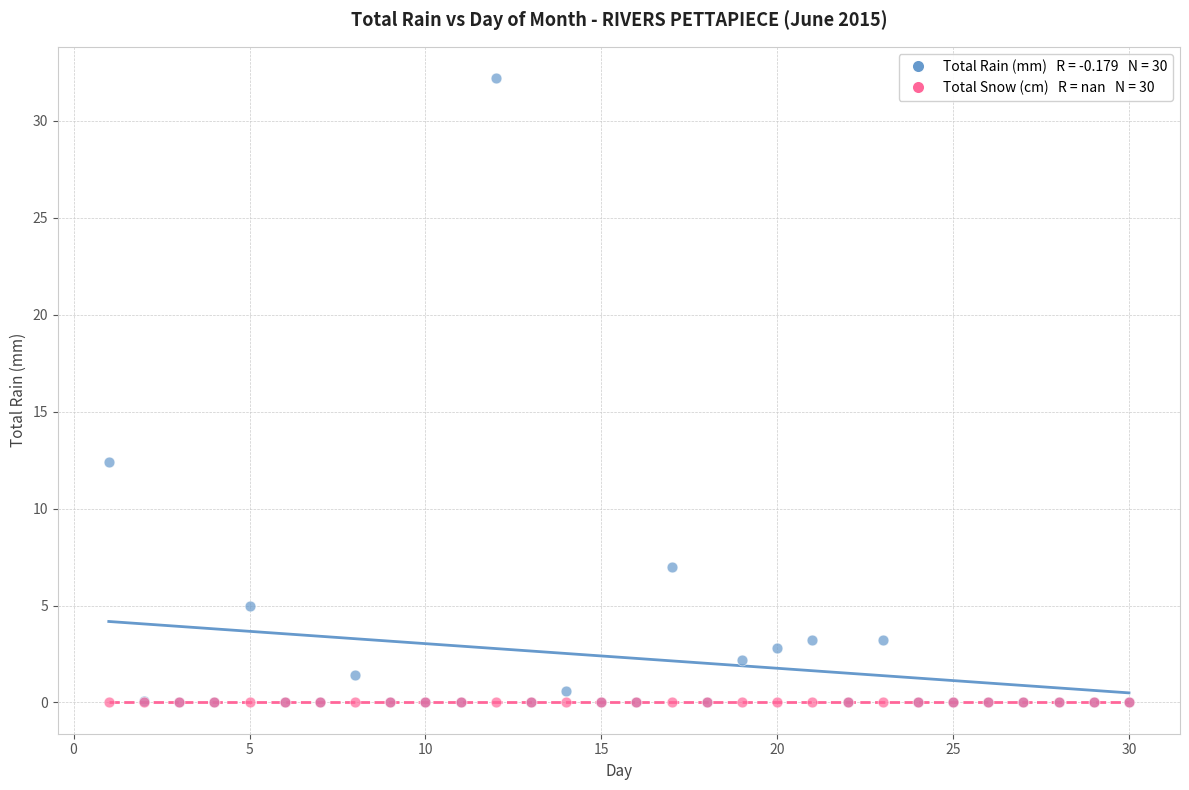

Across all series, what Y value is closest to 16?

12.4